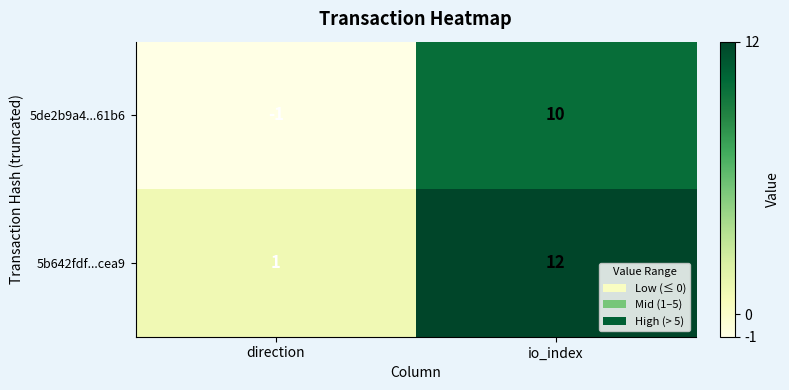

What is the difference between the highest and lowest values at direction?

2